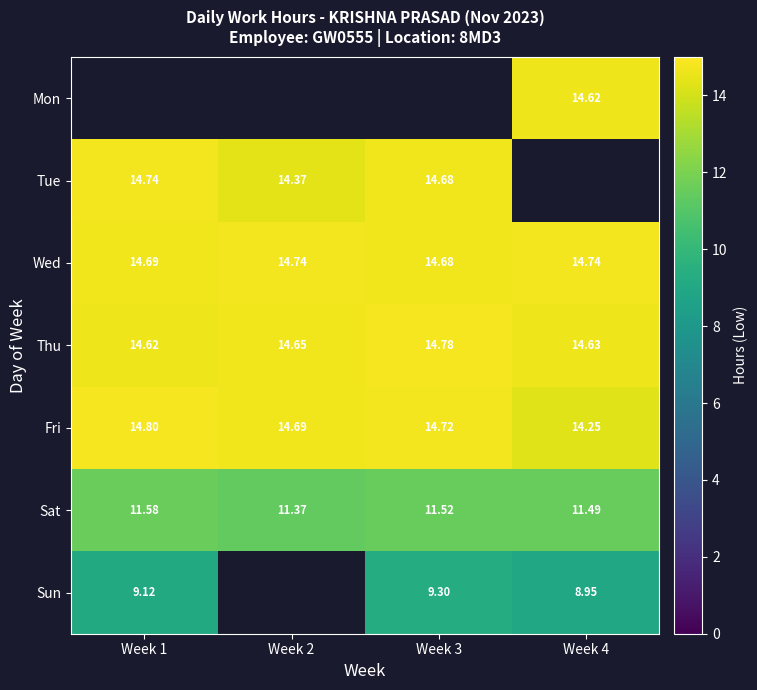

Is it true that Sun equals 8.9 at Week 4?

True